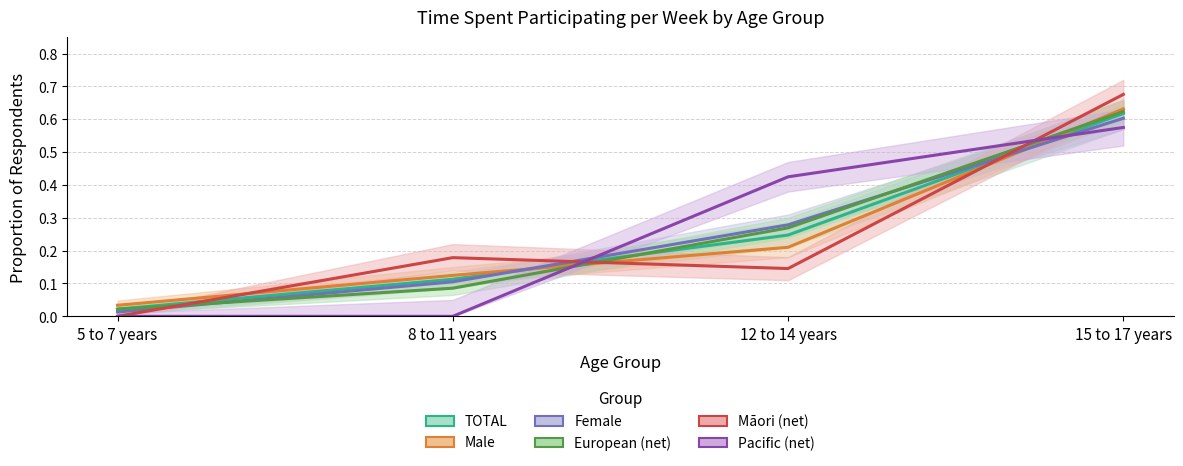

Which label corresponds to the smallest value in the chart?

5 to 7 years